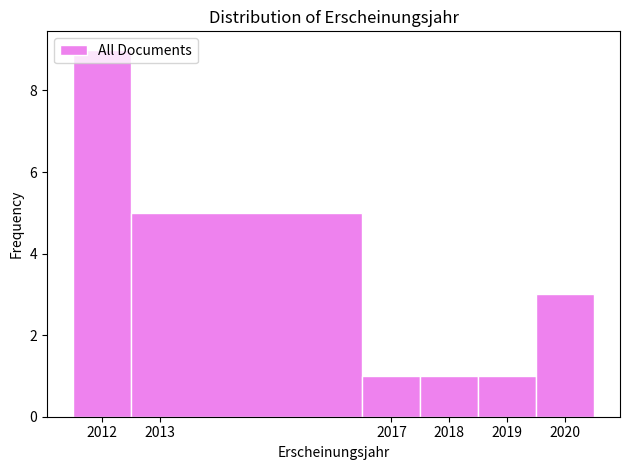

Reading left to right, list every bar in this chart as the range it spans on the x-axis followed by its height. The values are not printed on the chart, so give them approximately, as read against the axis.

2011.5 to 2012.5: 9
2012.5 to 2016.5: 5
2016.5 to 2017.5: 1
2017.5 to 2018.5: 1
2018.5 to 2019.5: 1
2019.5 to 2020.5: 3